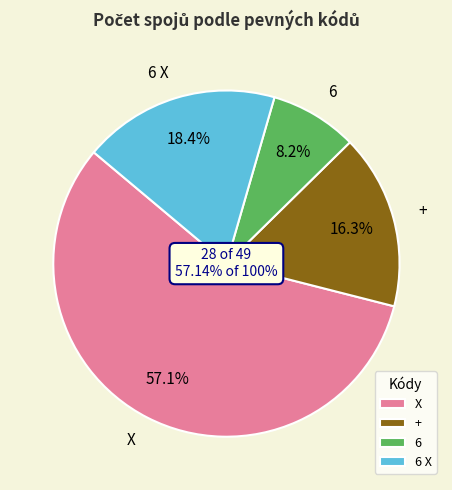

To the nearest percent, what is the difference between the X and 6 X slice percentages?

39%